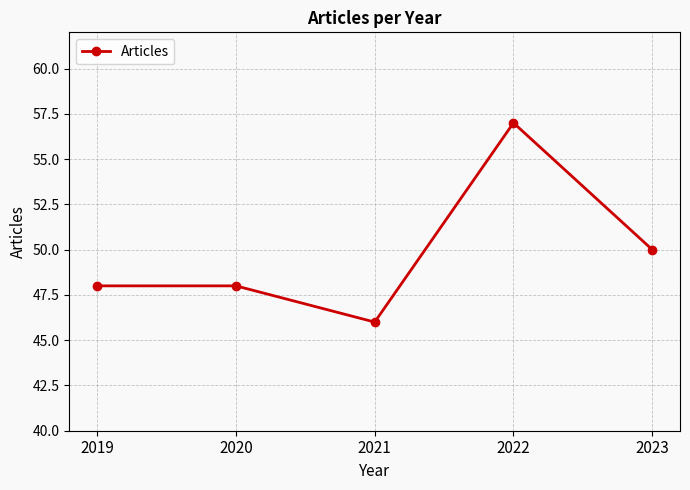

What is the value of the 3rd point from the left?

46